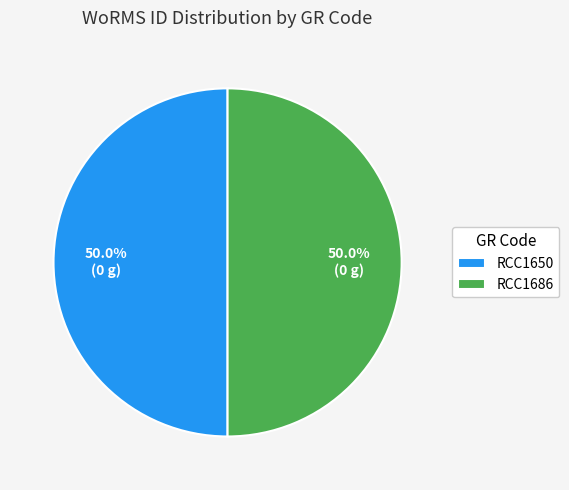

What percentage do RCC1650 and RCC1686 together represent?

100.0%